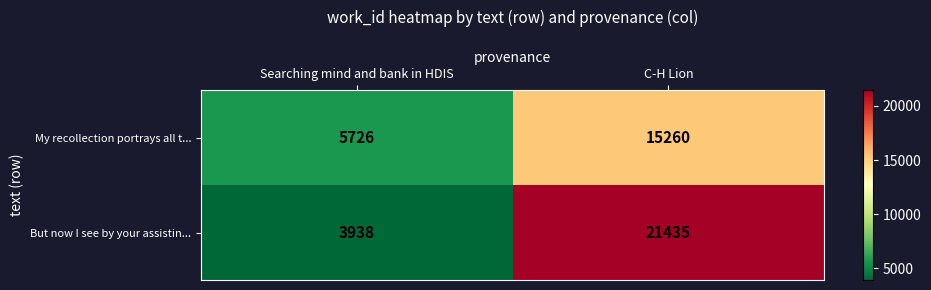

Reading left to right, list all the values displayed in this chart.

My recollection portrays all t...: Searching mind and bank in HDIS=5726	C-H Lion=15260
But now I see by your assistin...: Searching mind and bank in HDIS=3938	C-H Lion=21435